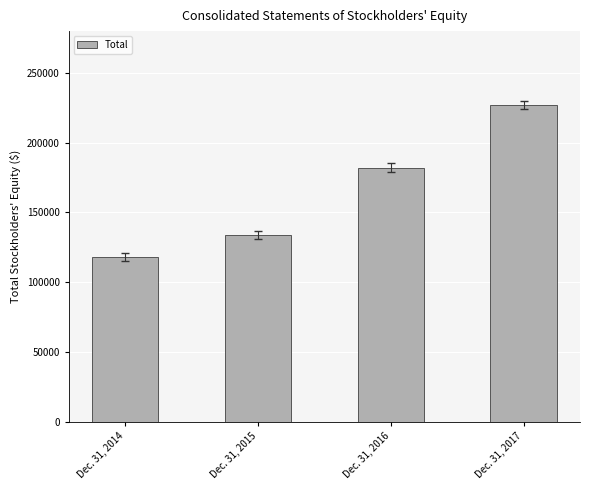

Where is the data nearest to the value 172595?

Dec. 31, 2016